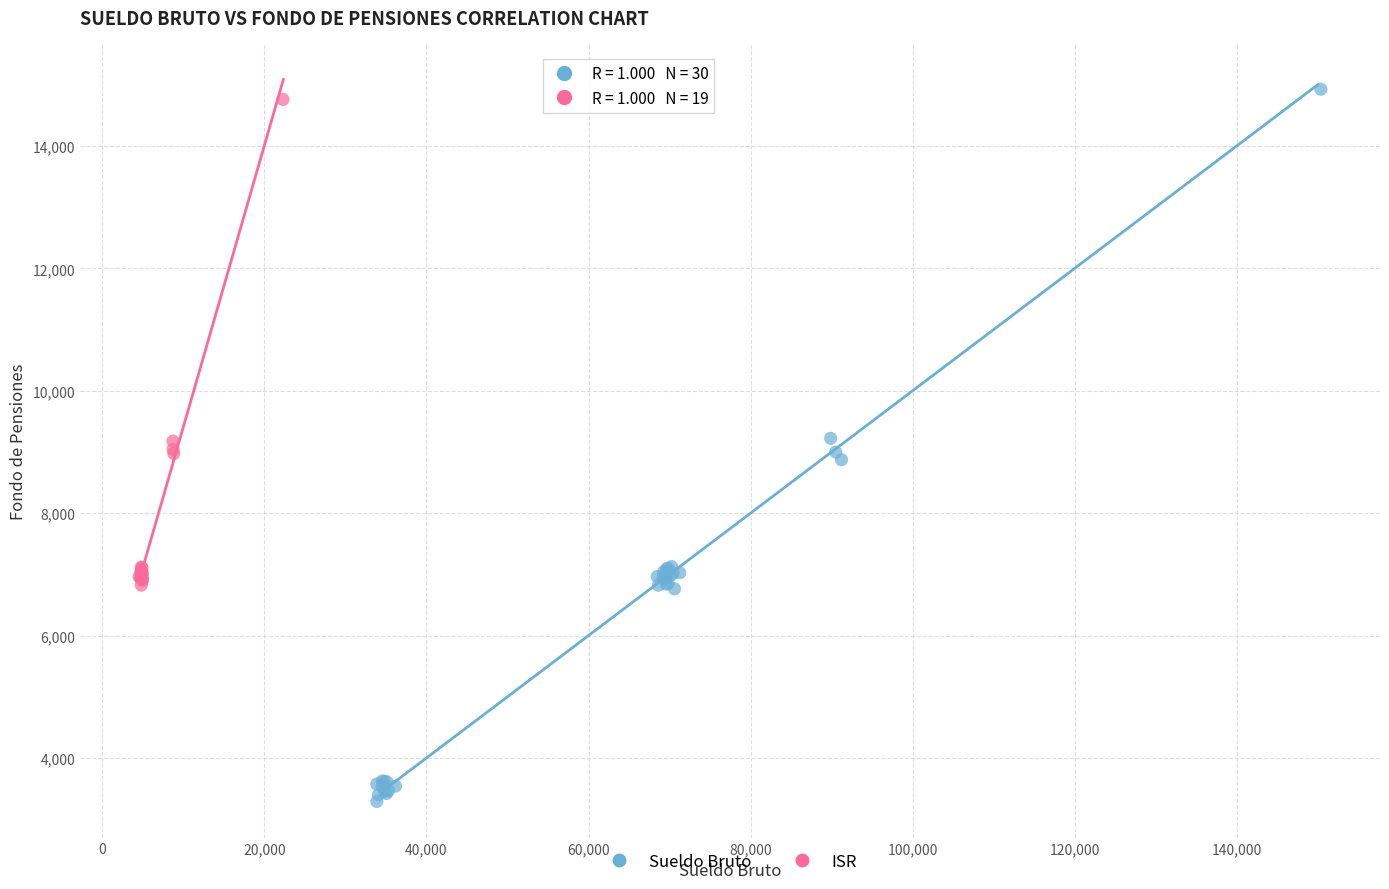

Which series has the largest Y range (max minus min)?

Sueldo Bruto